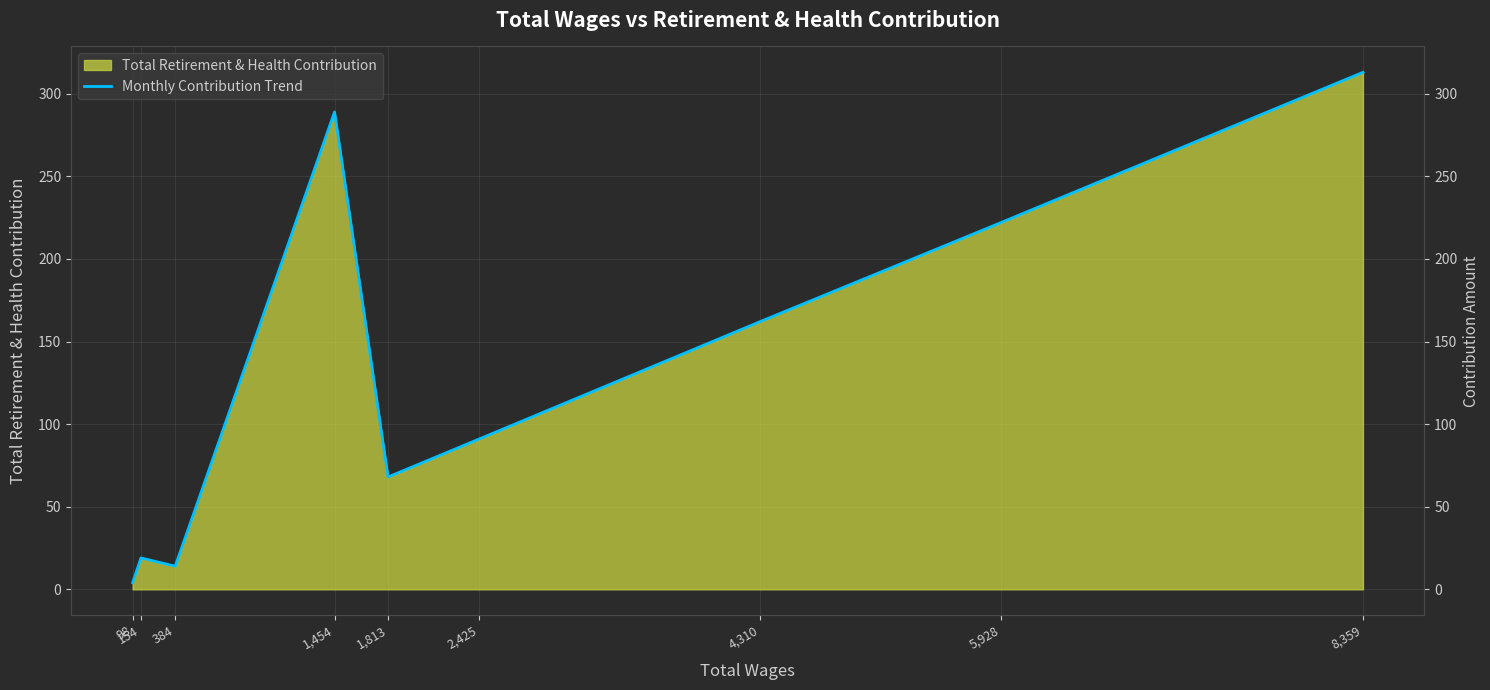

How many lines are shown in the chart?

1